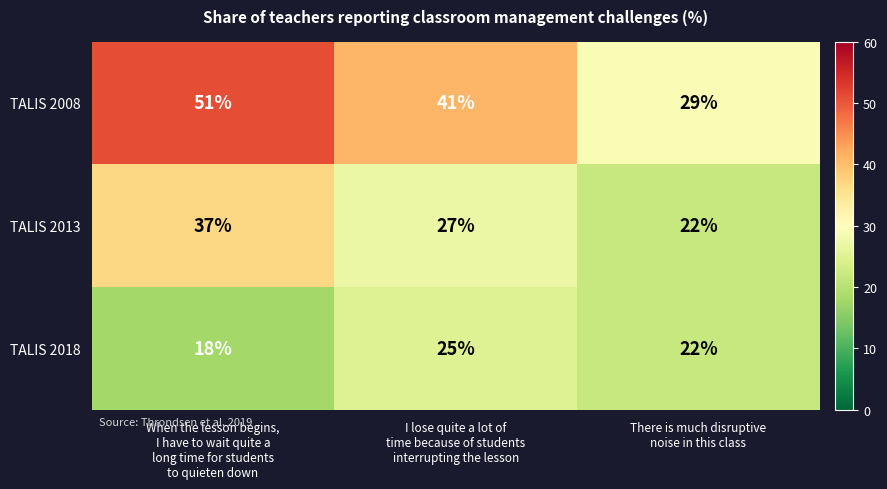

What is the difference between the highest and lowest values at I lose quite a lot of
time because of students
interrupting the lesson?

16